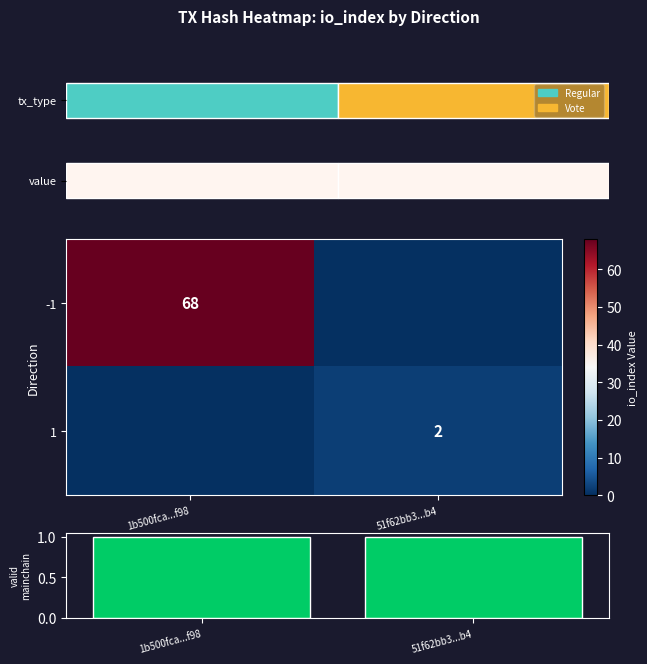

The value of -1 at 1b500fca...f98 is 104. True or false?

False